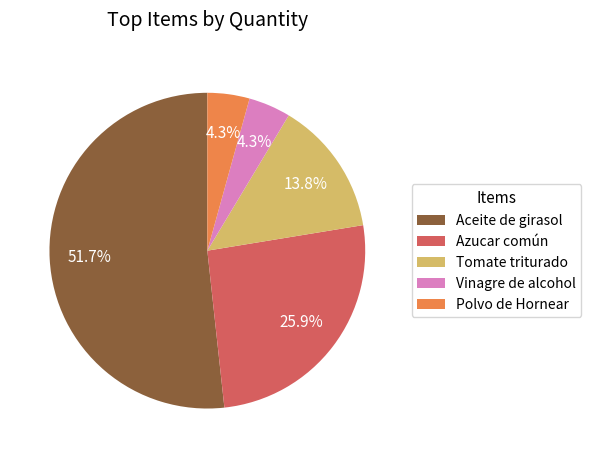

To the nearest percent, what is the average slice percentage?

20%